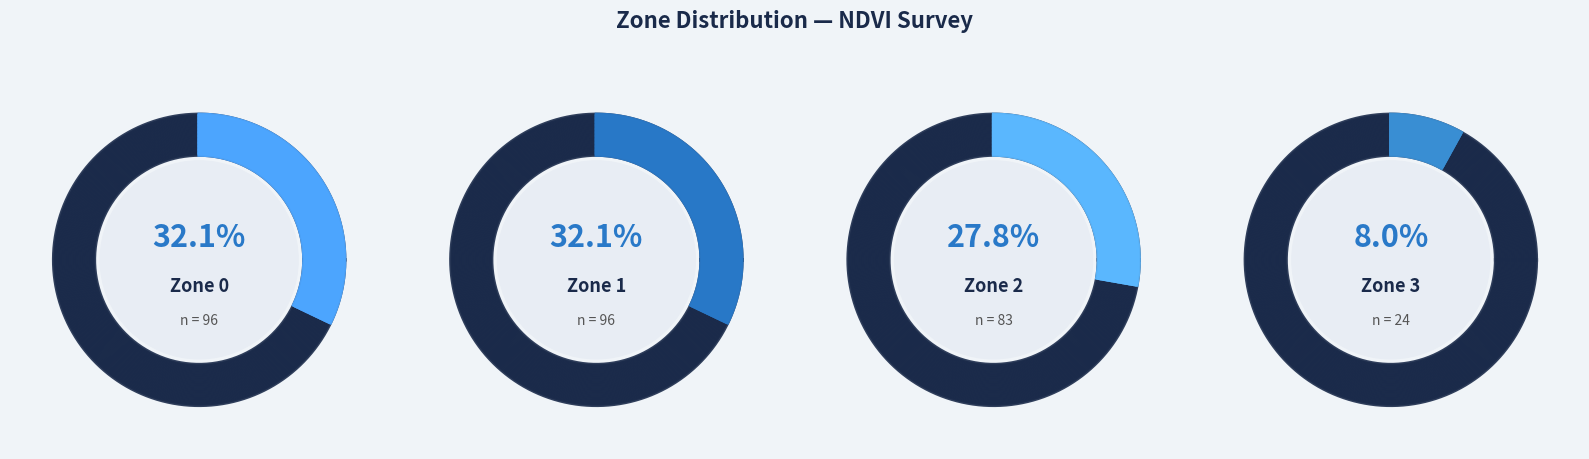

Count the number of slices in the pie.

4